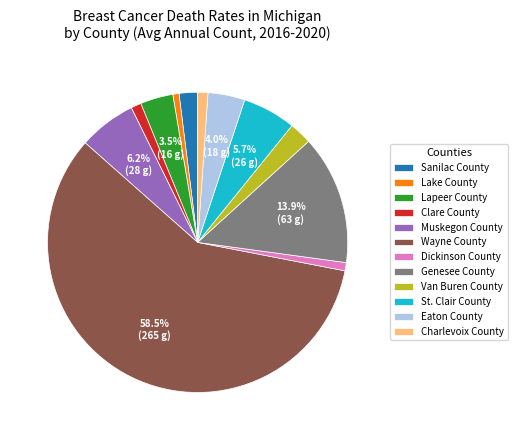

Is there any slice that represents more than half of the pie?

Yes